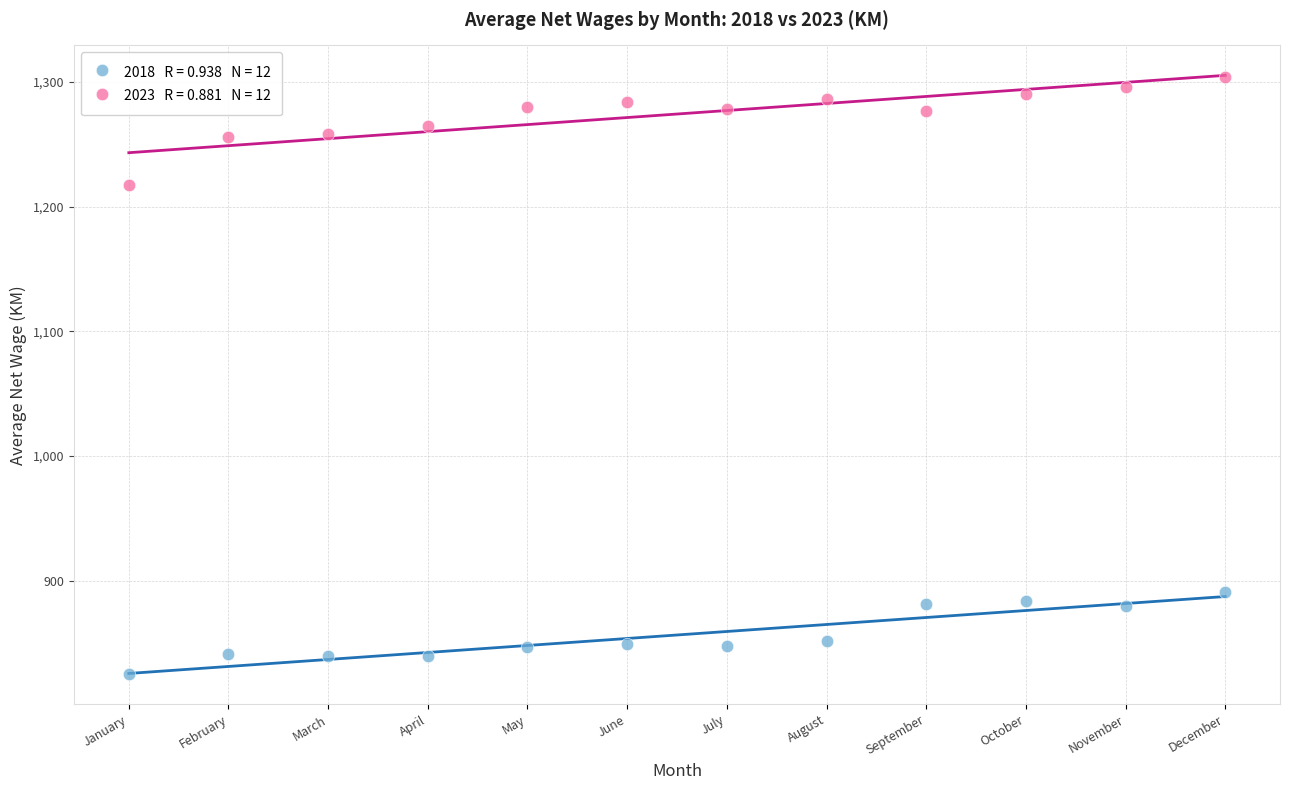

Across all data points, what is the range of Y values (max minus min)?

479